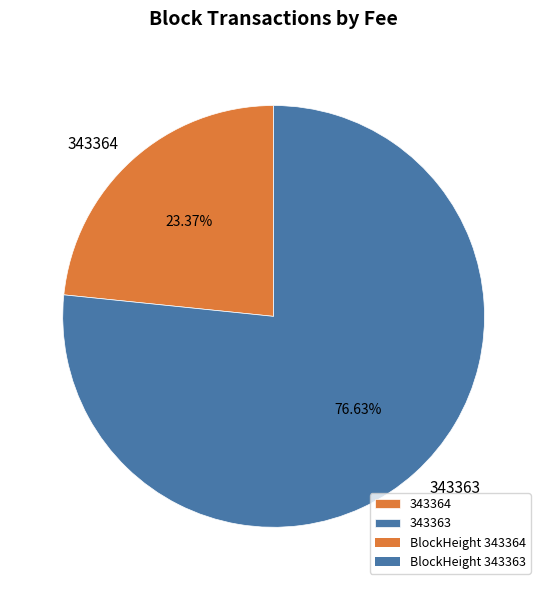

What is the largest slice in the pie chart?

343363